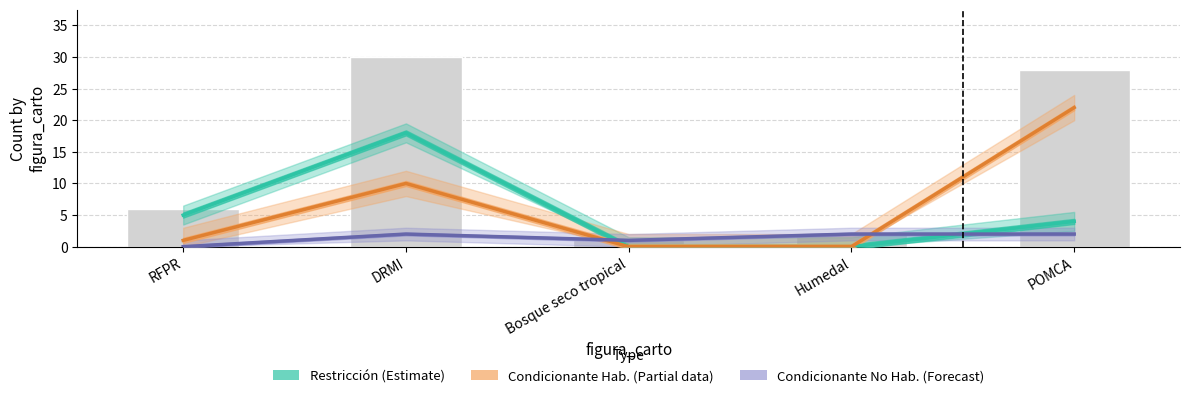

True or false: the data shows 6 at RFPR.

True